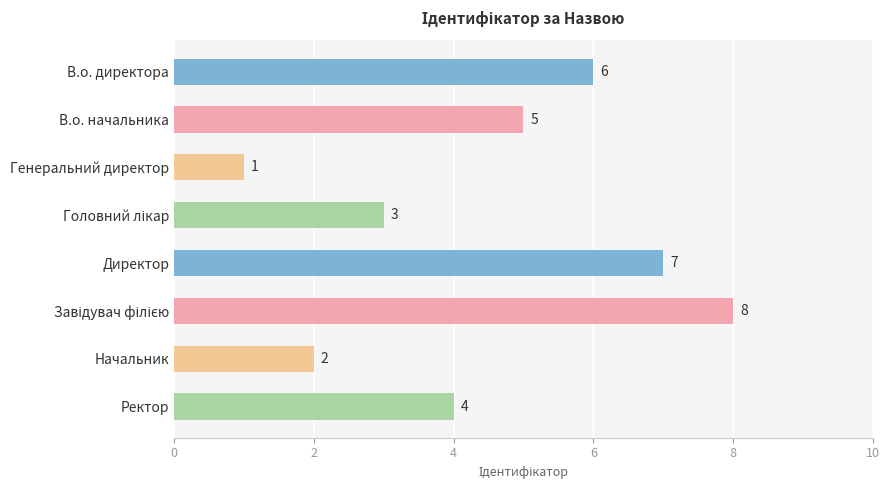

What is the minimum value shown in the chart?

1